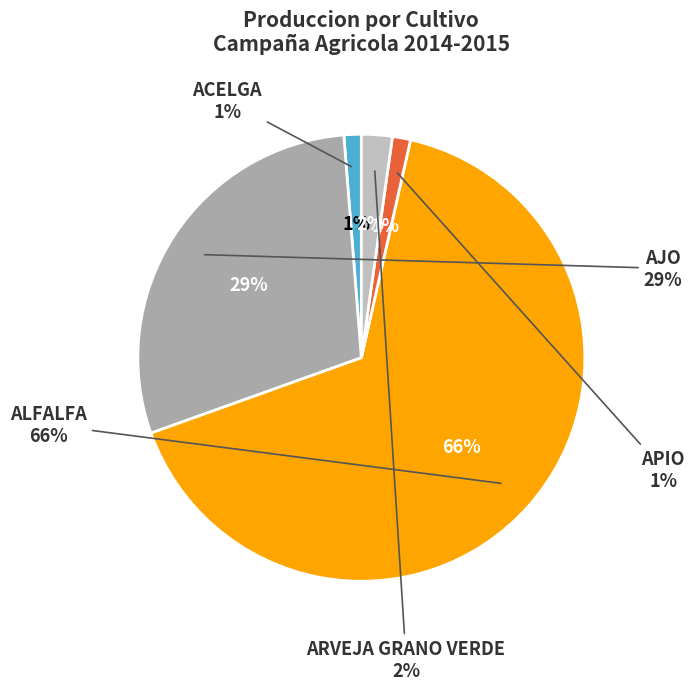

Which slice is the smallest?

ACELGA